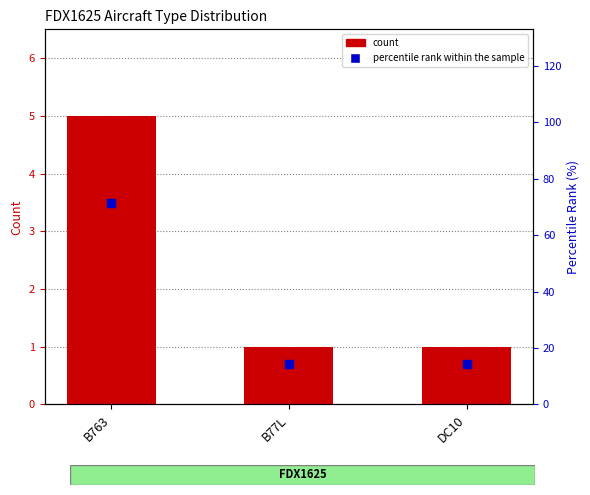

Which series reaches the minimum Y coordinate?

count